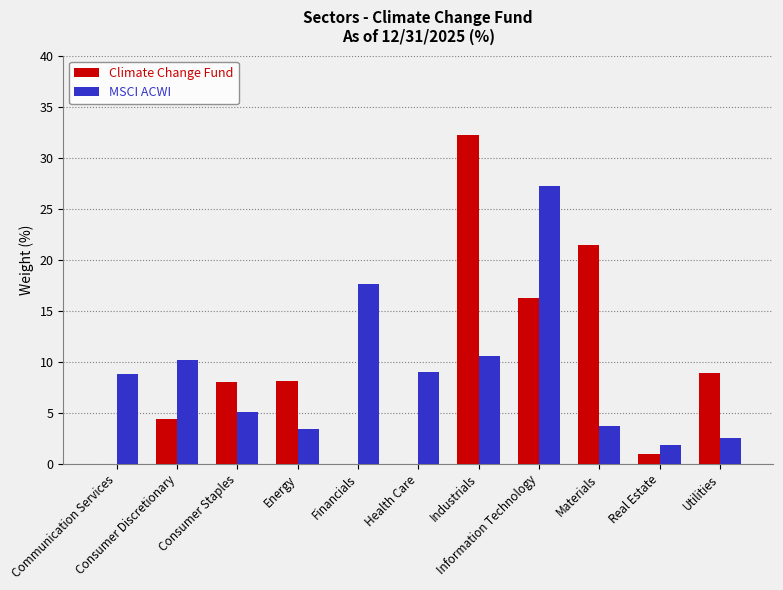

Read the MSCI ACWI value at Consumer Staples.

5.1